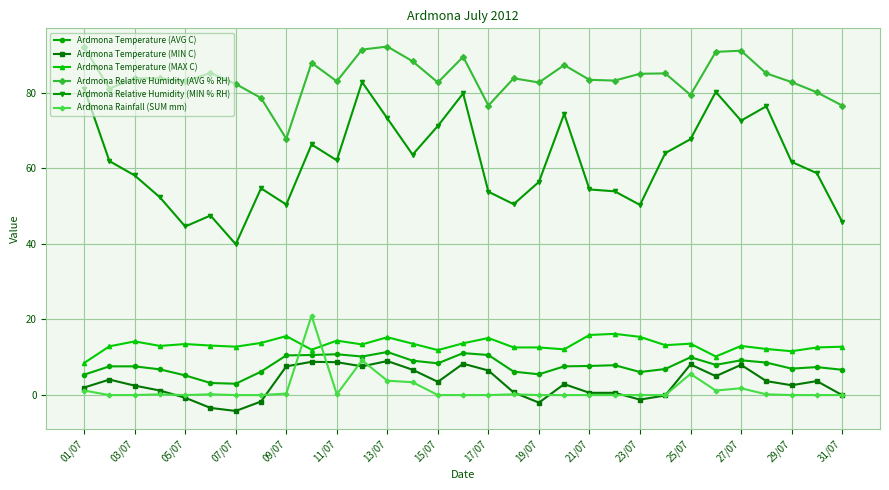

True or false: Ardmona Rainfall (SUM mm) has more than 2 points higher than both neighbors.

True